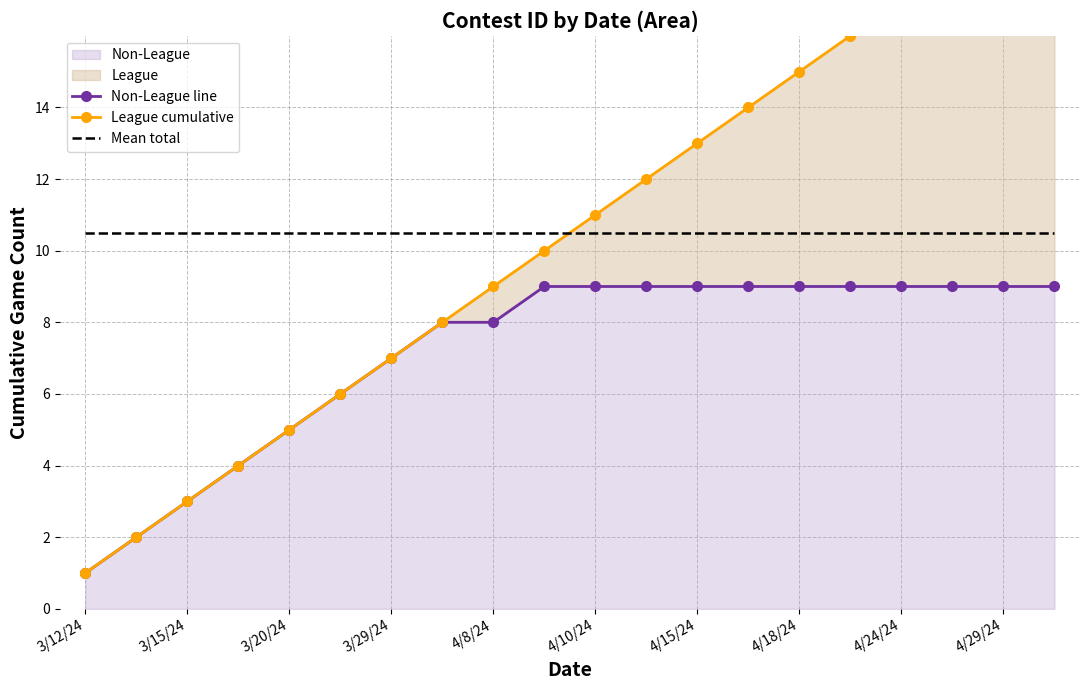

Rank the series by their maximum value, from highest to lowest.

League cumulative, Mean total, Non-League line